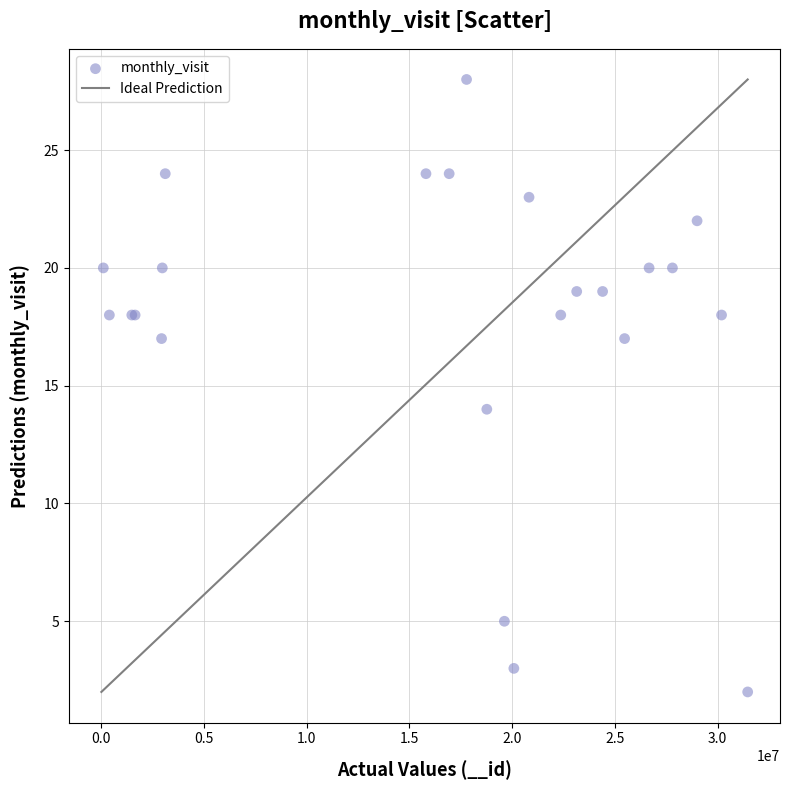

What Y value in the scatter plot is closest to 15?

14